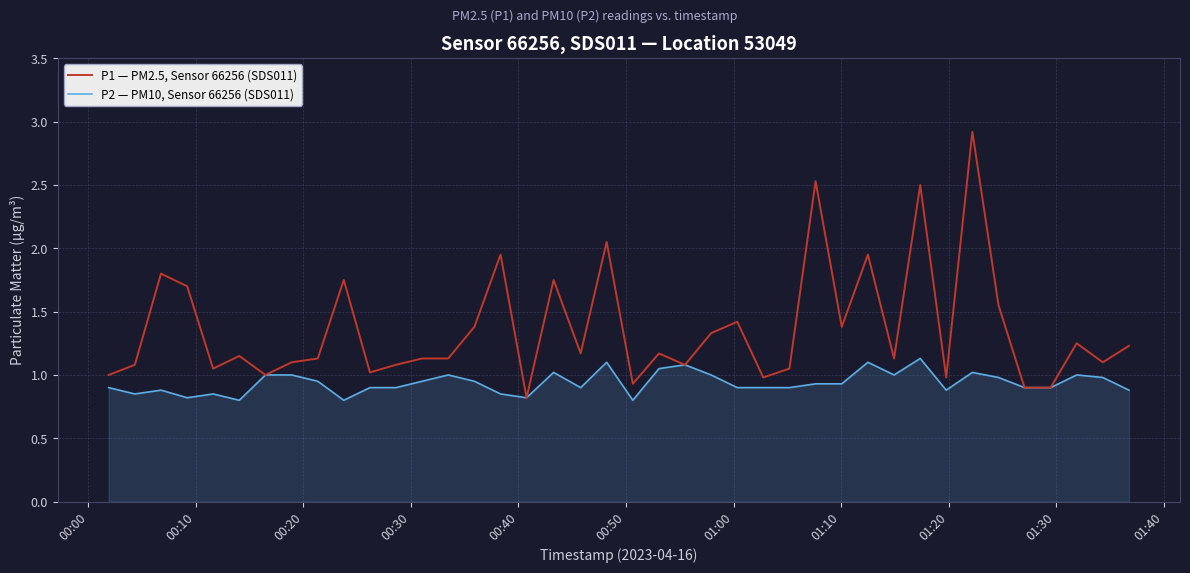

List the series in order of their overall mean, lowest first.

P2 — PM10, Sensor 66256 (SDS011), P1 — PM2.5, Sensor 66256 (SDS011)